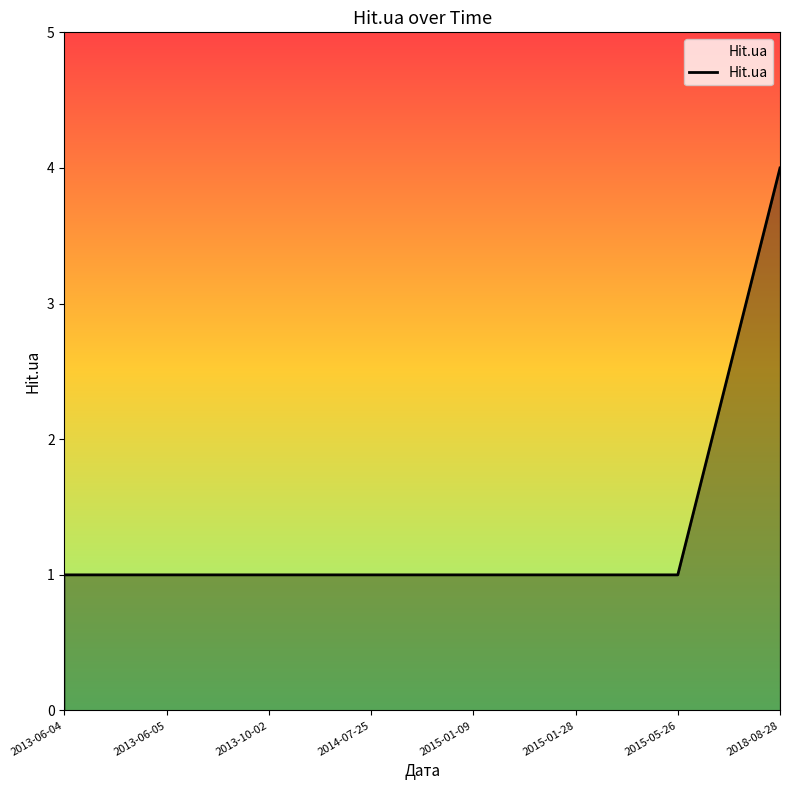

The value at 2013-06-04 is 1. True or false?

True